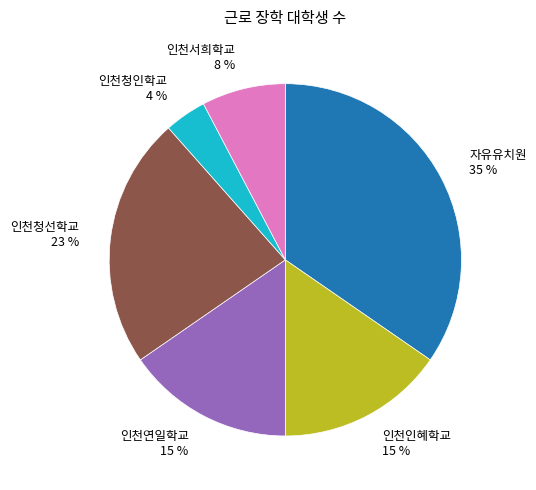

To the nearest percent, what is the combined percentage of 자유유치원 and 인천인혜학교?

50%